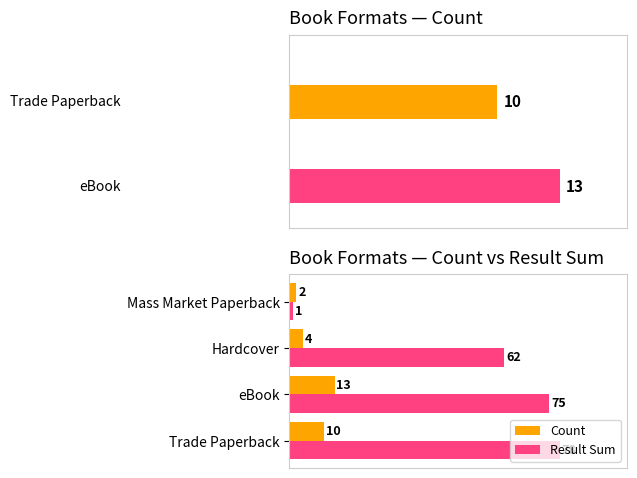

What is the minimum value shown in the chart?

1